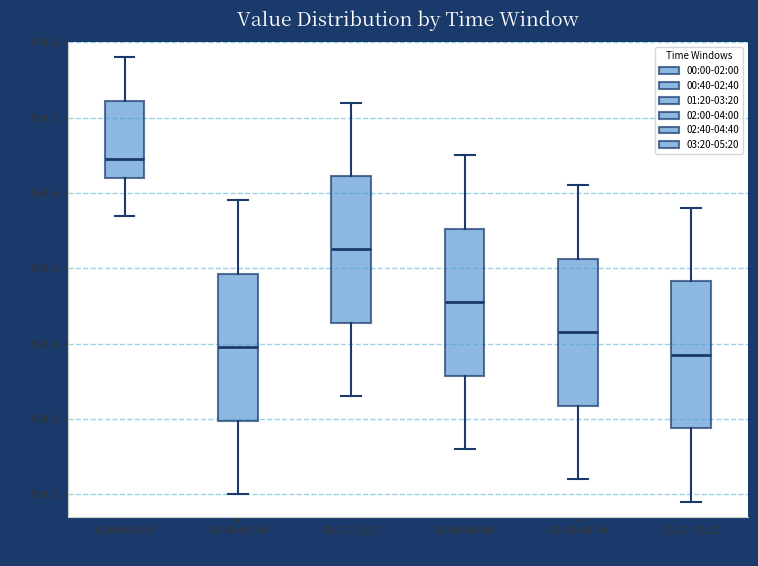

Reading left to right, transcribe this box plot: for each box, give where its median line is, the range the box spans, and where its two whiskers end, as read against the y-axis. The values are not printed on the chart, so give them approximately, as read against the axis.

00:00-02:00: median 954.65, box 954.62 to 954.72, whiskers 954.57 to 954.78
00:40-02:40: median 954.40, box 954.30 to 954.49, whiskers 954.20 to 954.59
01:20-03:20: median 954.53, box 954.43 to 954.62, whiskers 954.33 to 954.72
02:00-04:00: median 954.46, box 954.36 to 954.55, whiskers 954.26 to 954.65
02:40-04:40: median 954.42, box 954.32 to 954.51, whiskers 954.22 to 954.61
03:20-05:20: median 954.39, box 954.29 to 954.48, whiskers 954.19 to 954.58